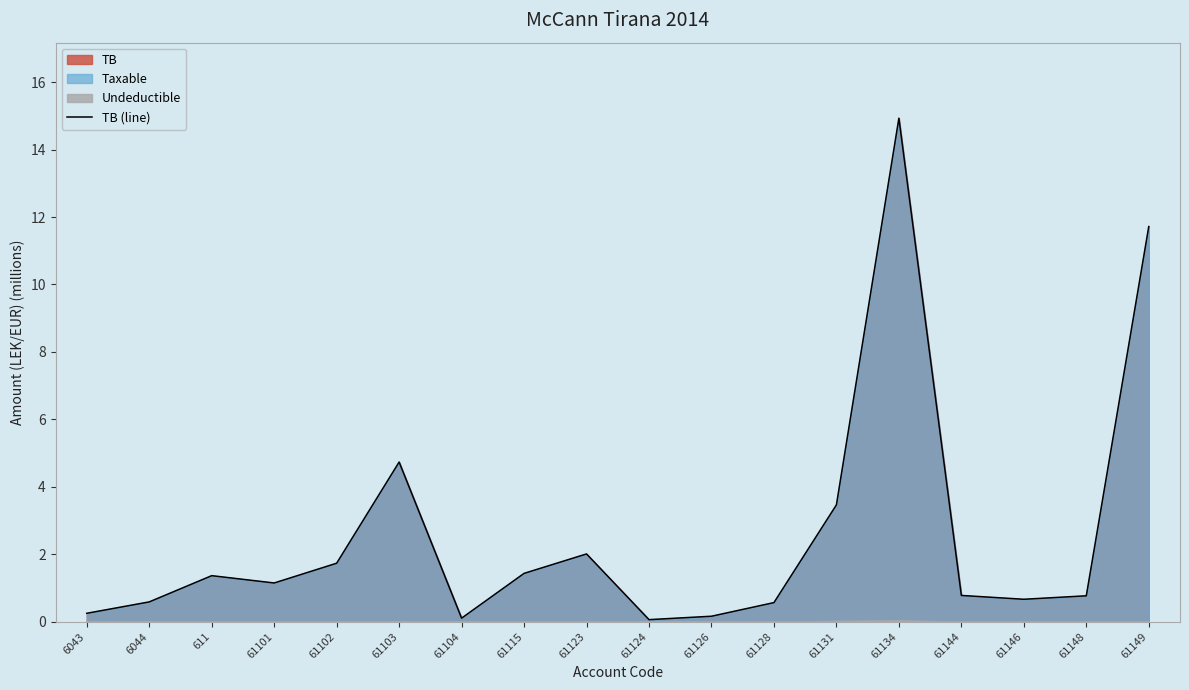

What is the change in value from 61144 to 61149?

+10.9